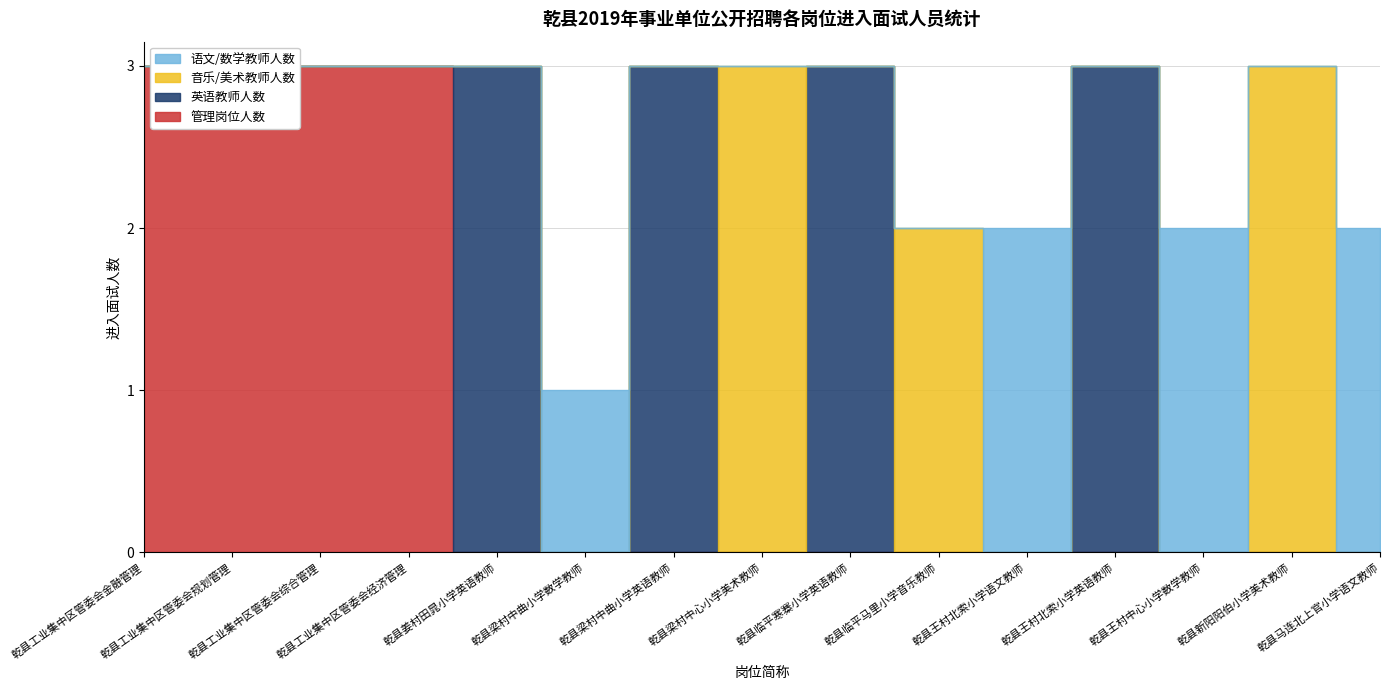

At how many categories does at least one series exceed 1?

14